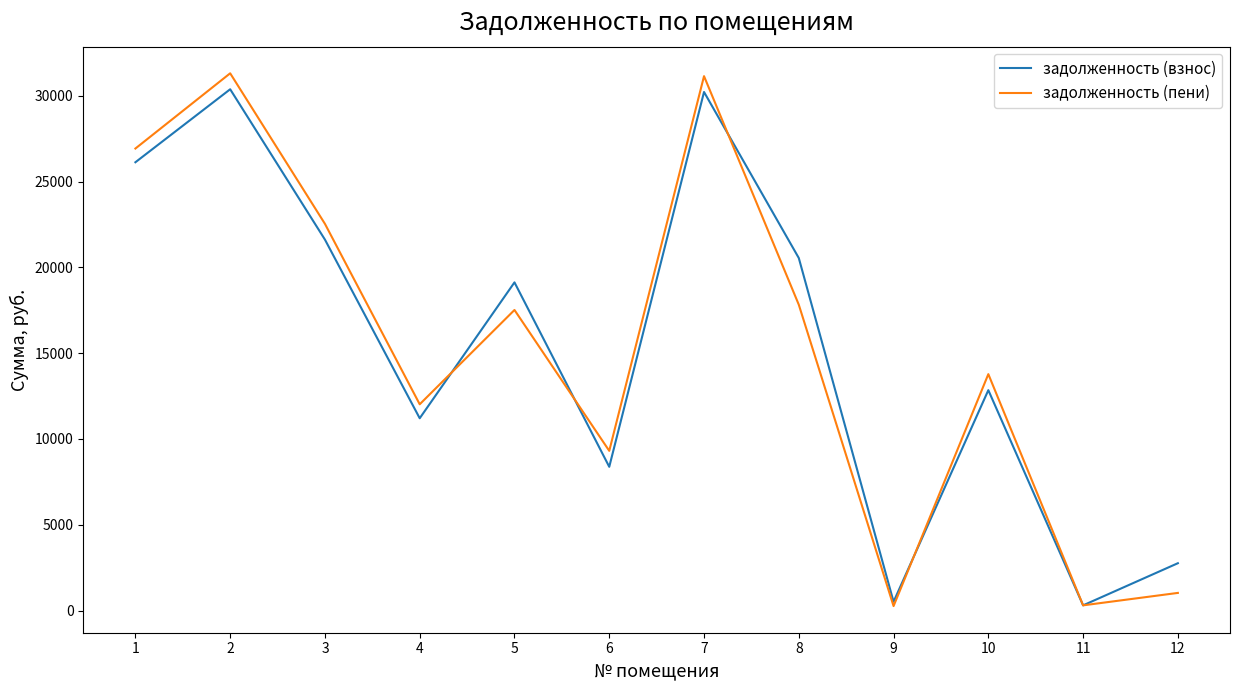

The value of задолженность (взнос) at 4 is 11207.1. True or false?

True